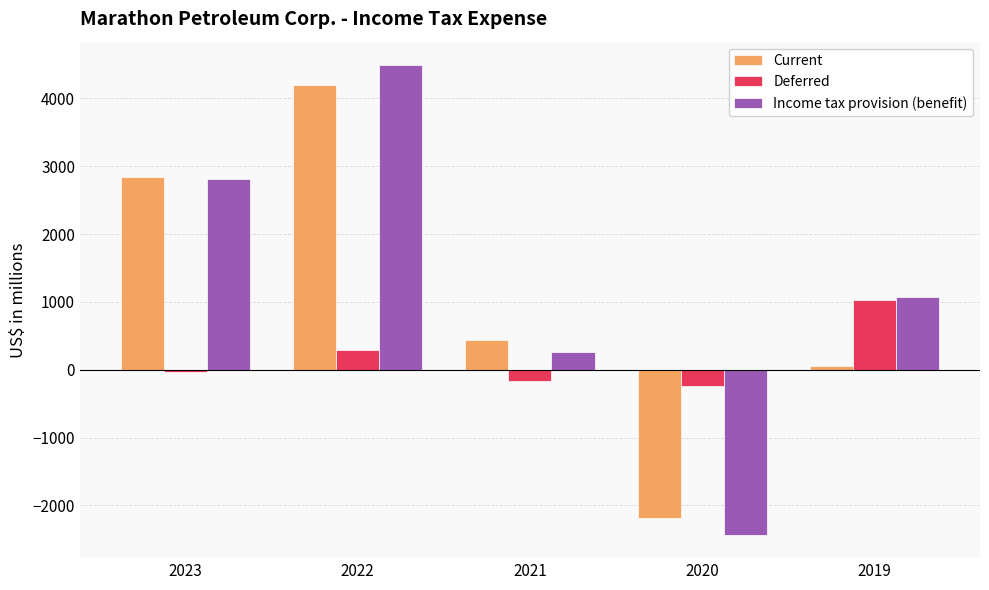

What is the maximum value shown in the chart?

4491